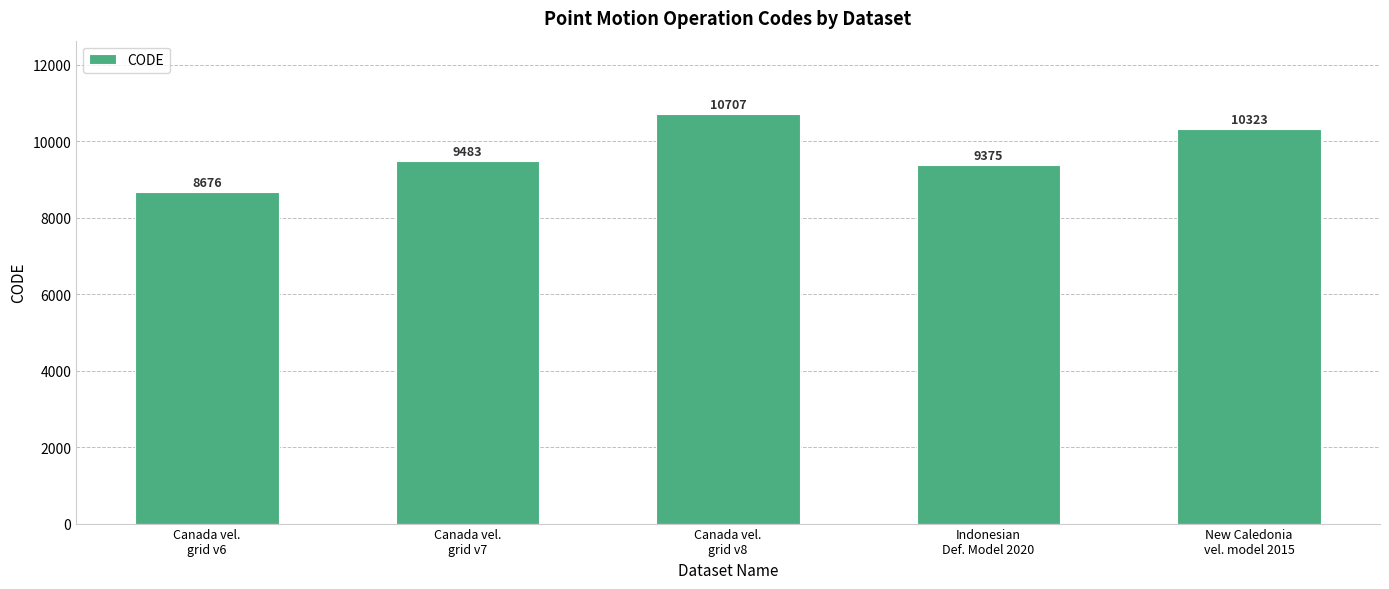

How many data points does each series have?

5